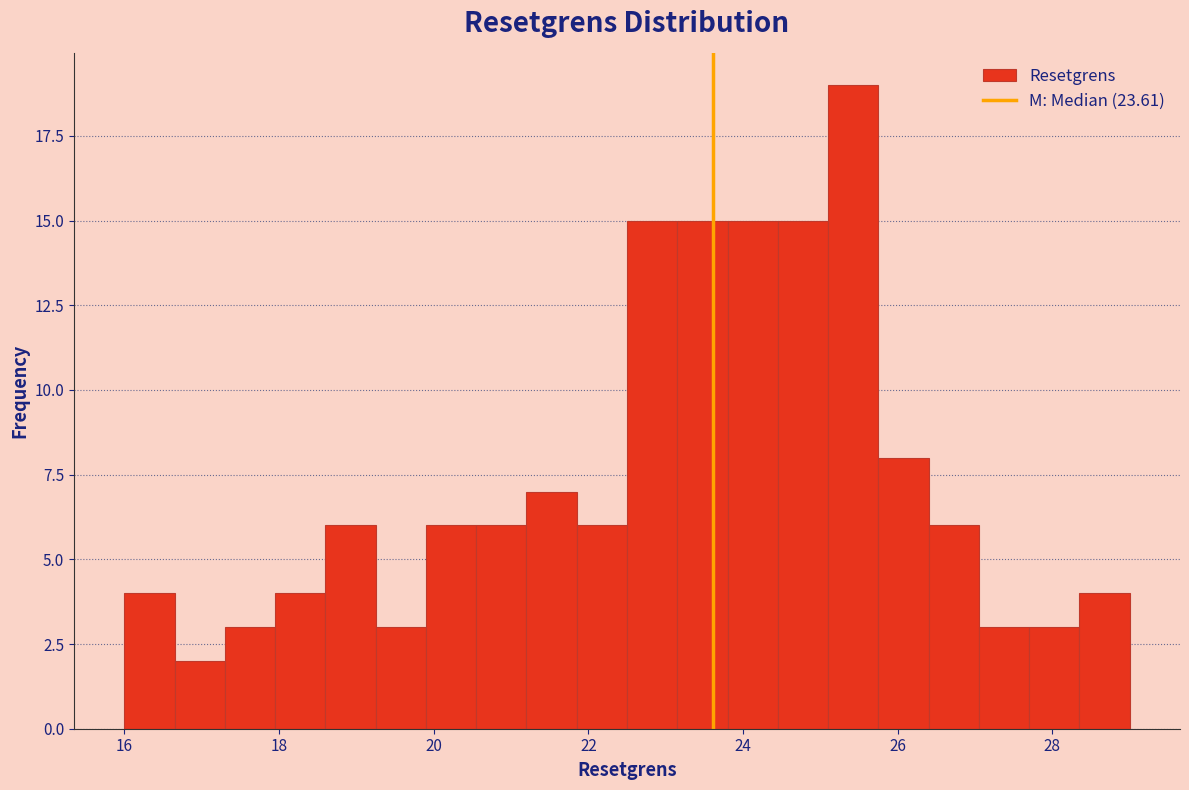

Around what value on the x-axis is the tallest bar? Give the approximate position of its centre, as read against the axis.

25.4